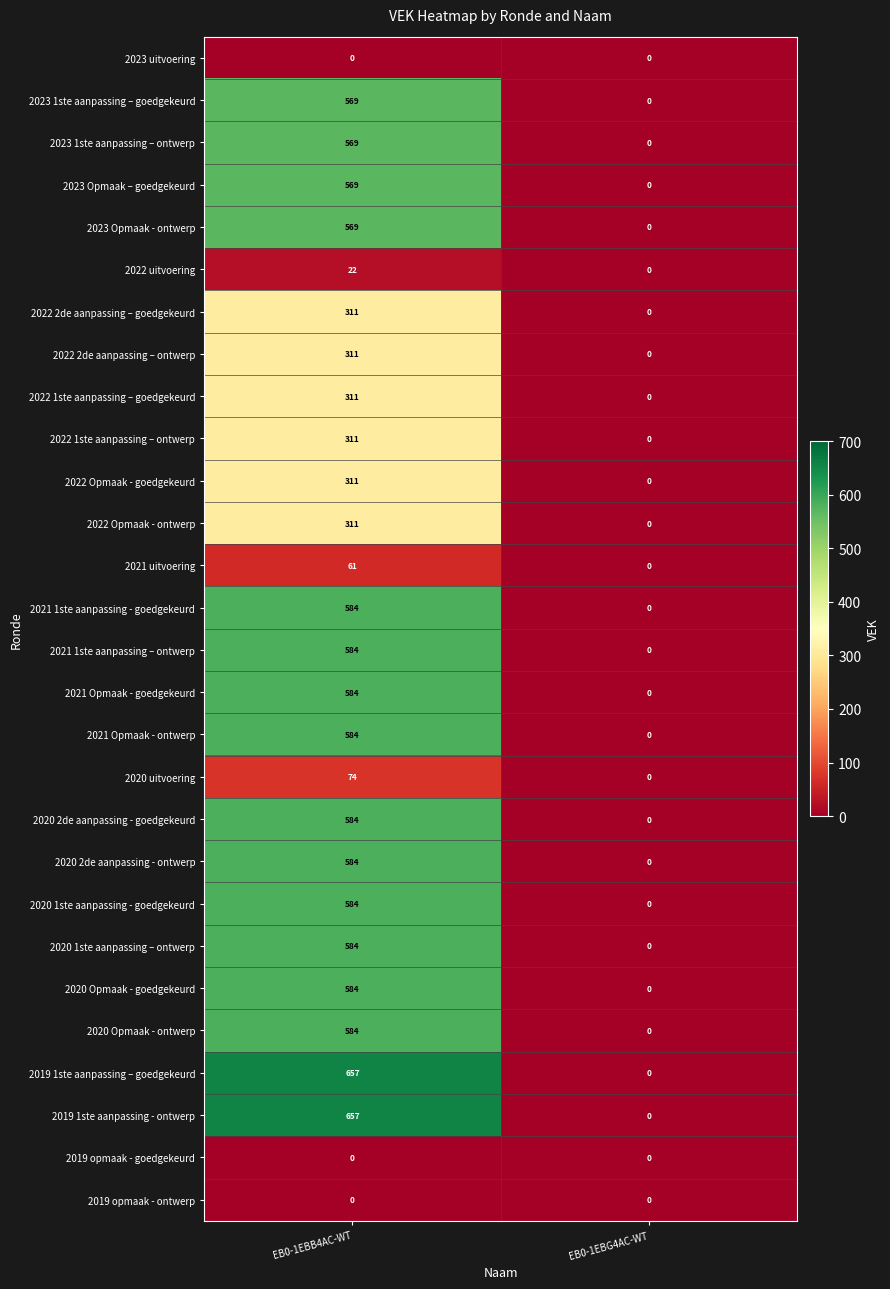

List the labels in order of 2020 2de aanpassing - ontwerp value, smallest first.

EB0-1EBG4AC-WT, EB0-1EBB4AC-WT